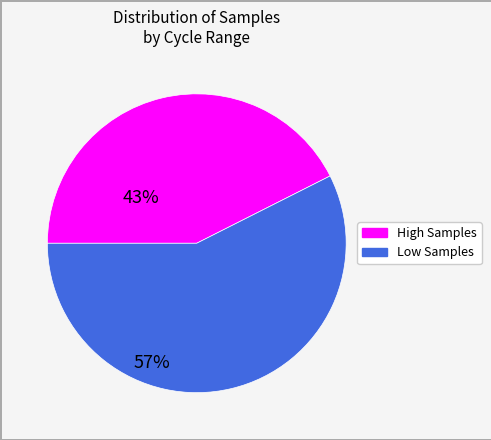

Is there any slice that represents more than half of the pie?

Yes